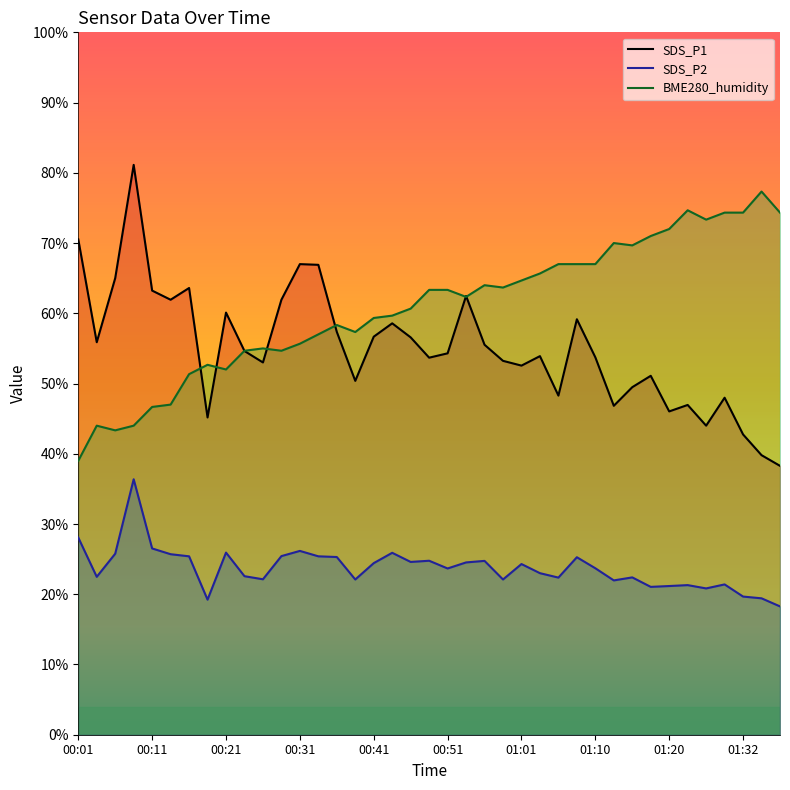

What are all the series names shown in the legend?

SDS_P1, SDS_P2, BME280_humidity